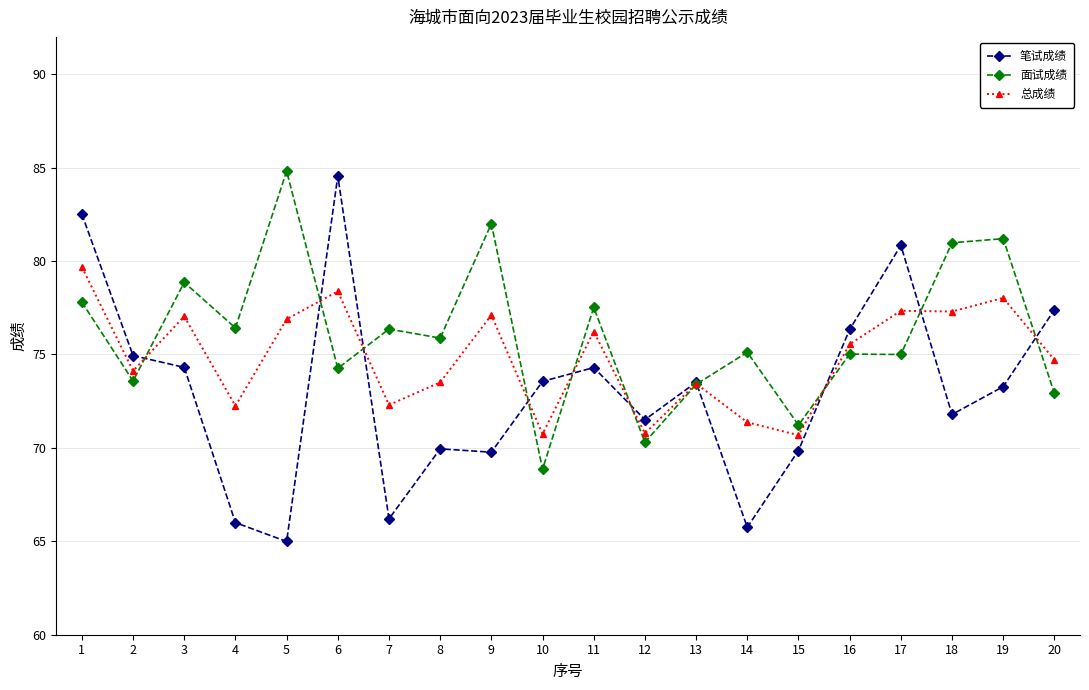

List the series in order of their peak value, highest first.

面试成绩, 笔试成绩, 总成绩